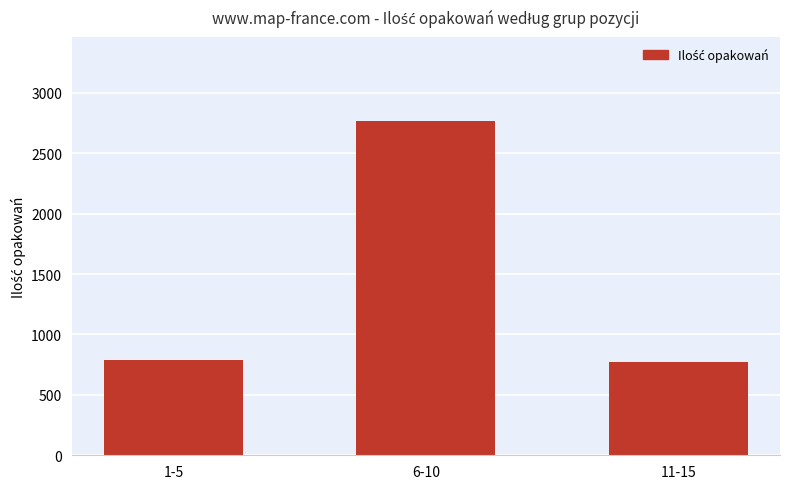

What position from the right is 1-5?

3